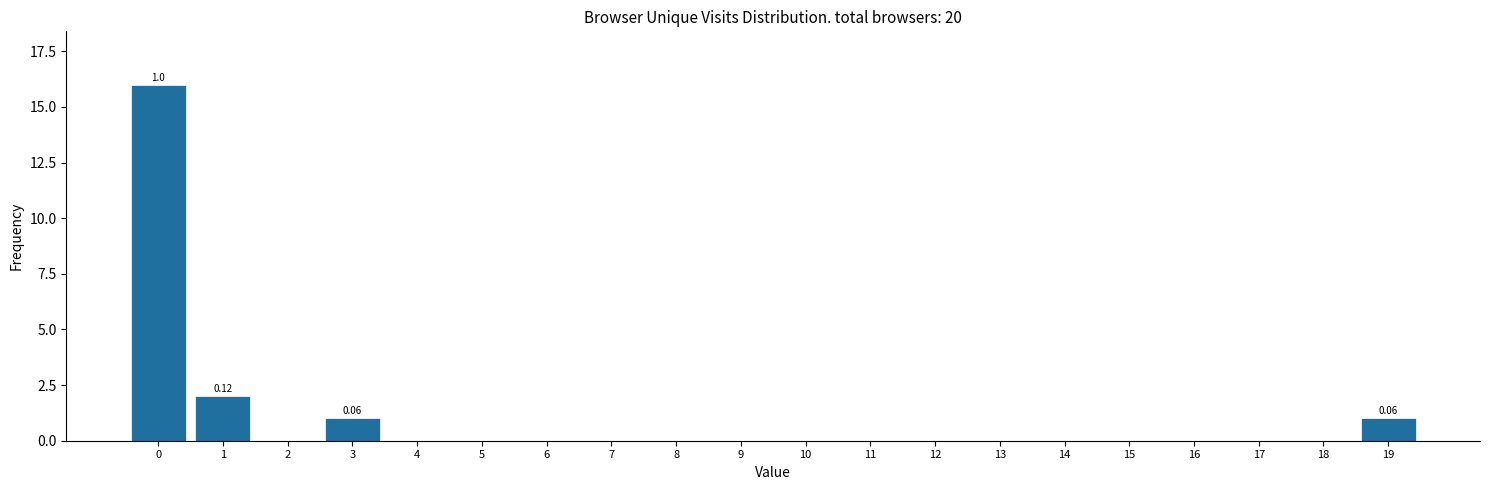

What is the change in value from 18 to 19?

+1